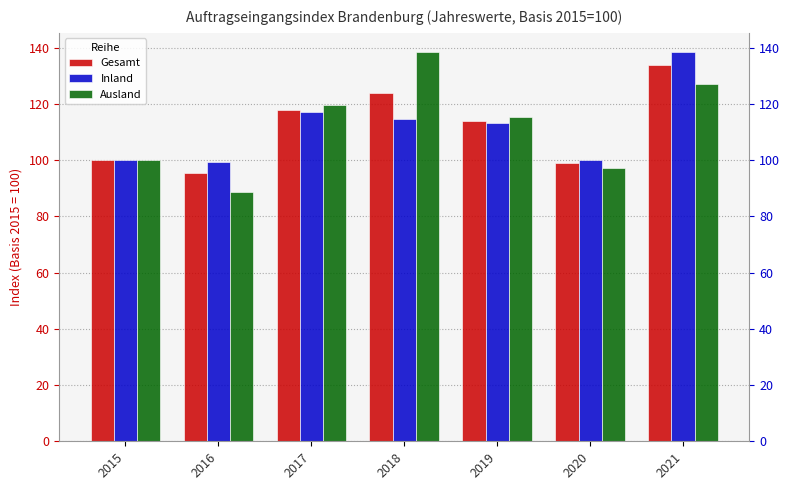

At 2019, list the series in order from smallest to largest.

Inland, Gesamt, Ausland